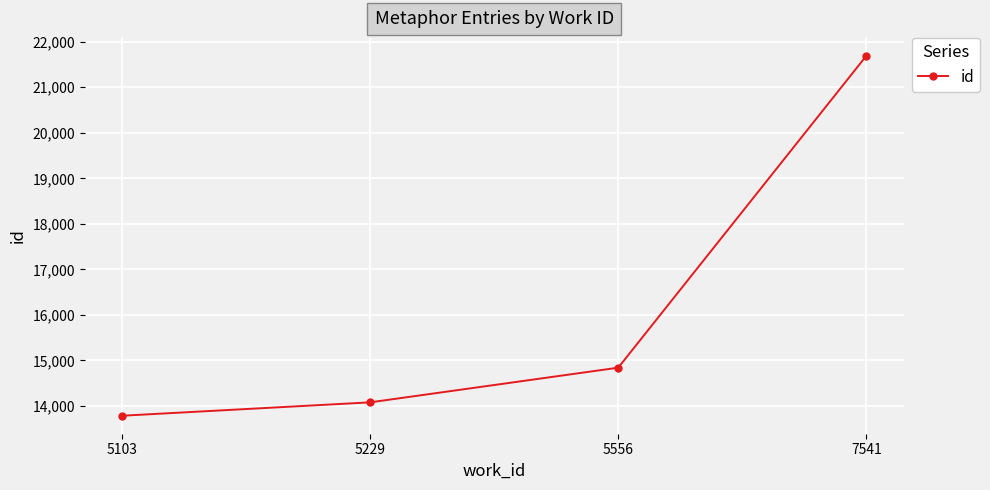

Rank the categories by value from highest to lowest.

7541, 5556, 5229, 5103